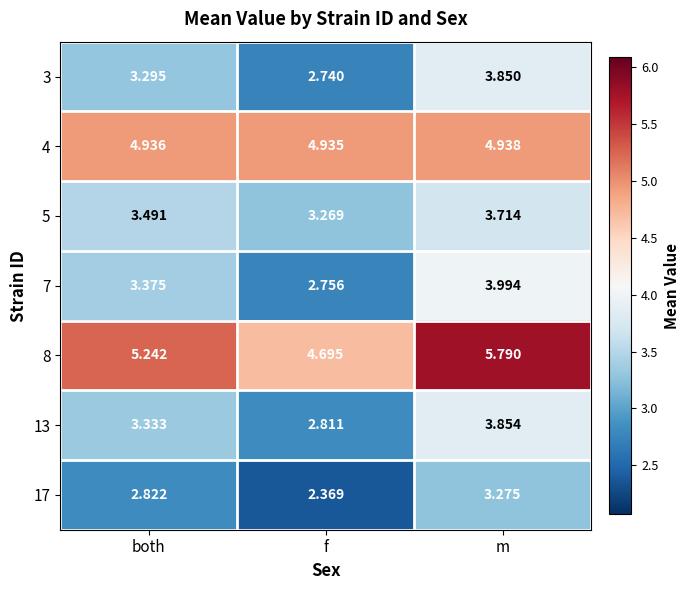

At how many categories does at least one series exceed 3?

3